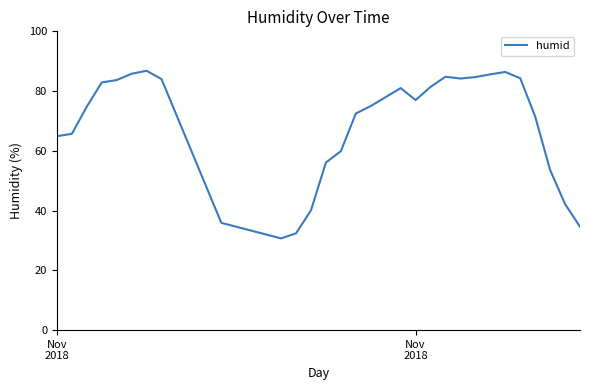

What is the greatest value displayed?

86.8